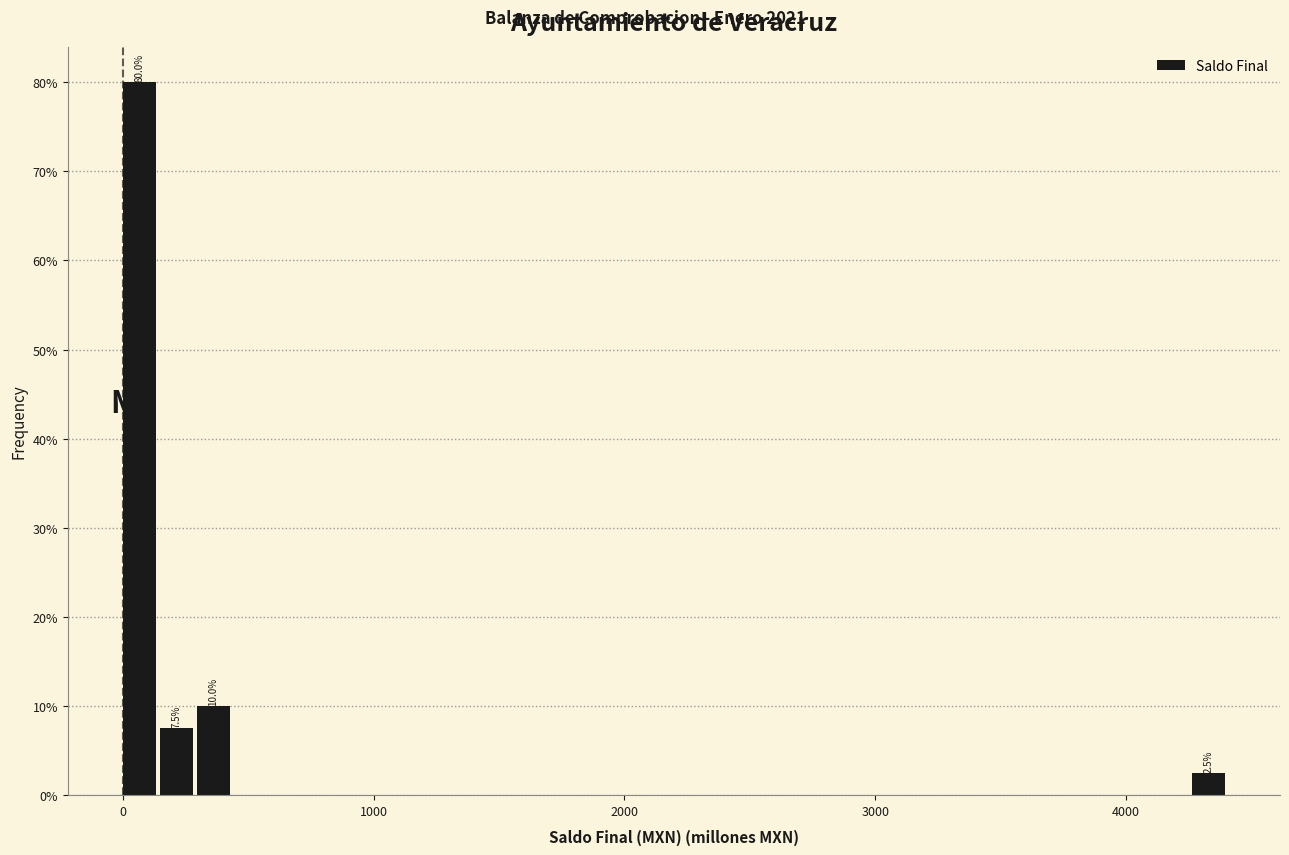

Read against the x-axis, roughly where is the centre of the tallest bar?

100